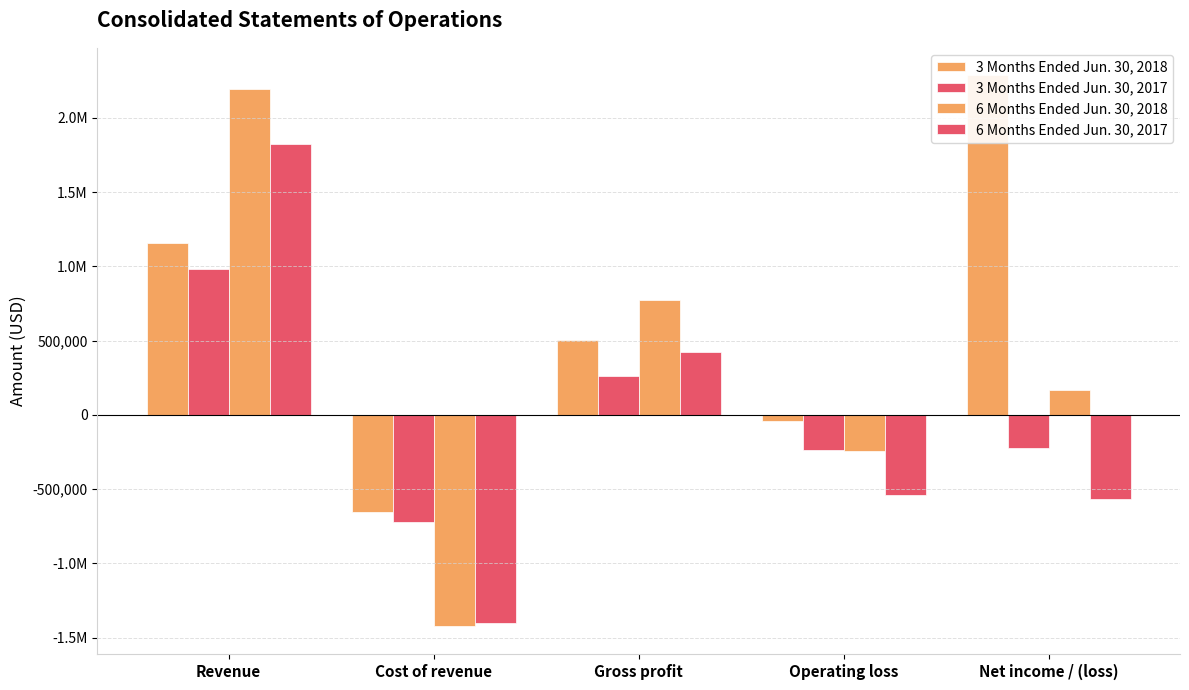

Where is 6 Months Ended Jun. 30, 2018 nearest to the value 386065?

Net income / (loss)